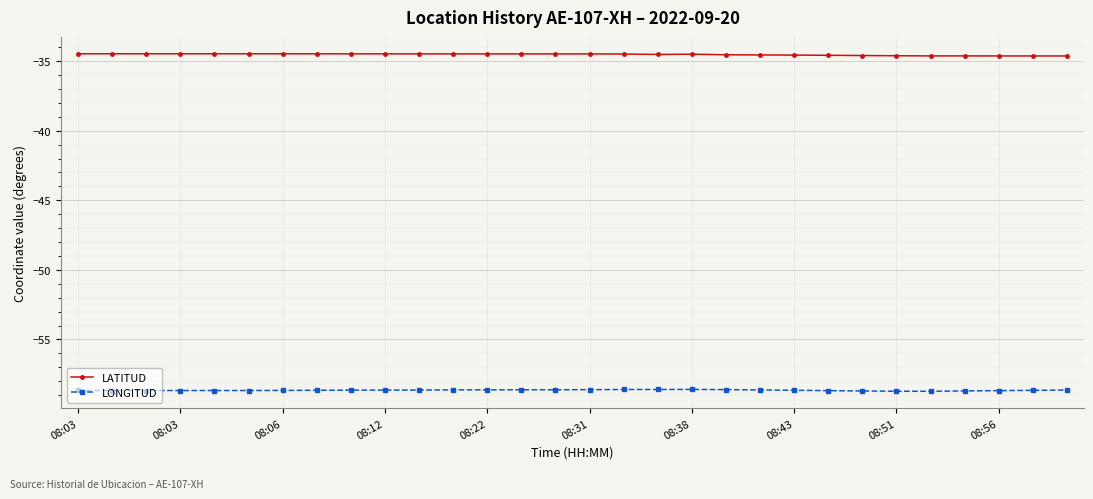

What is the average value of the LATITUD series?

-34.5